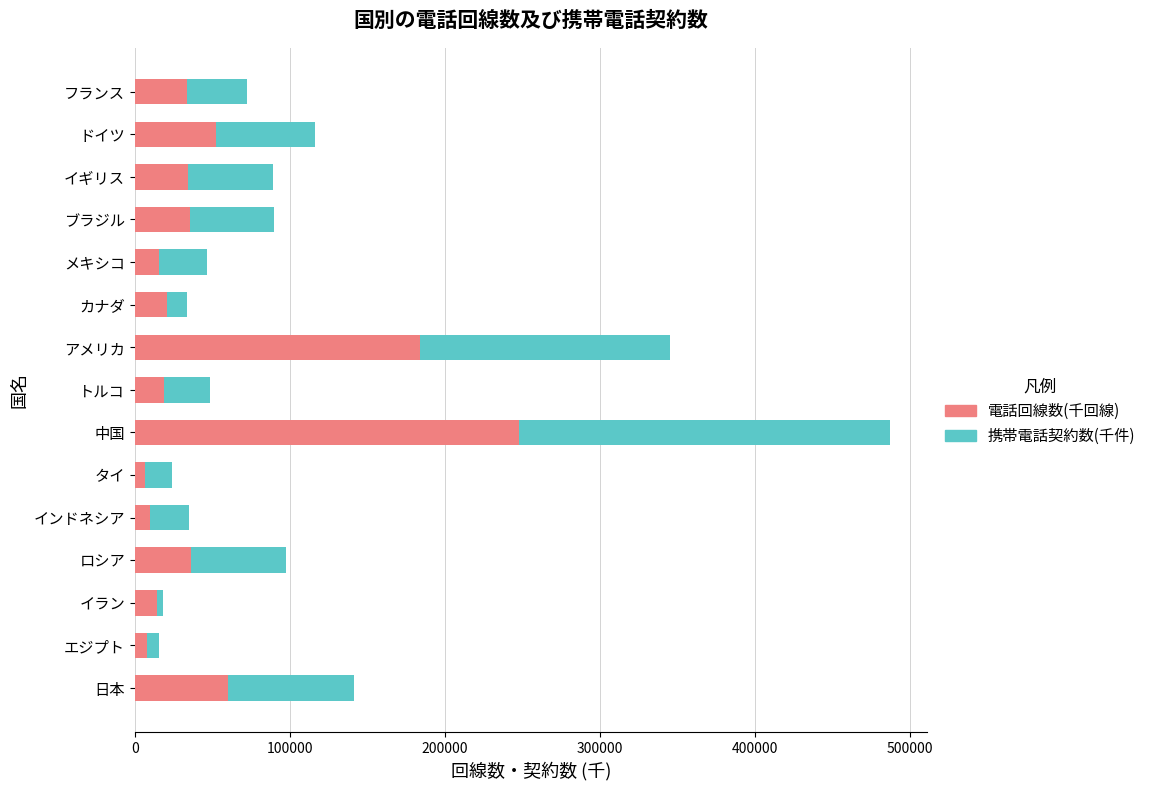

True or false: 電話回線数(千回線) has a value of 54290 at ブラジル.

False